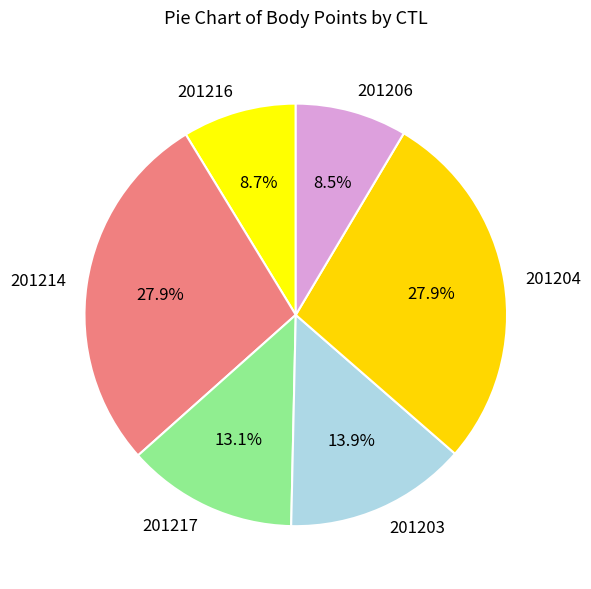

Is there a majority slice in this chart?

No